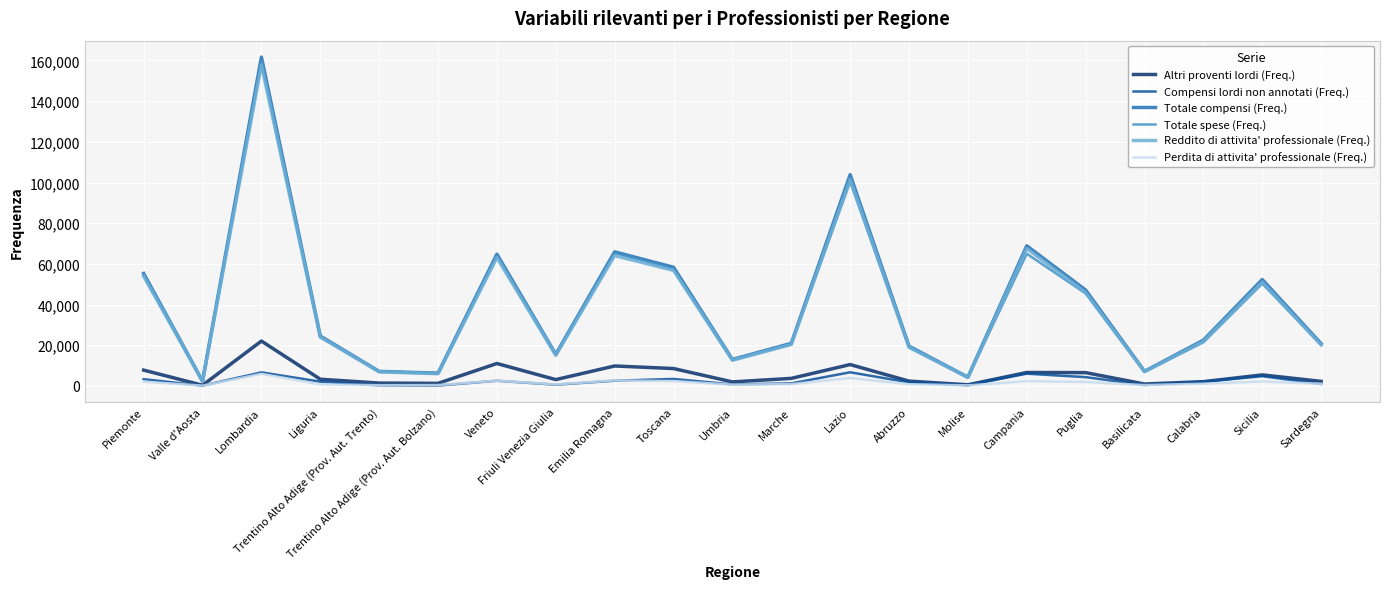

Which series has the widest spread of values?

Totale compensi (Freq.)